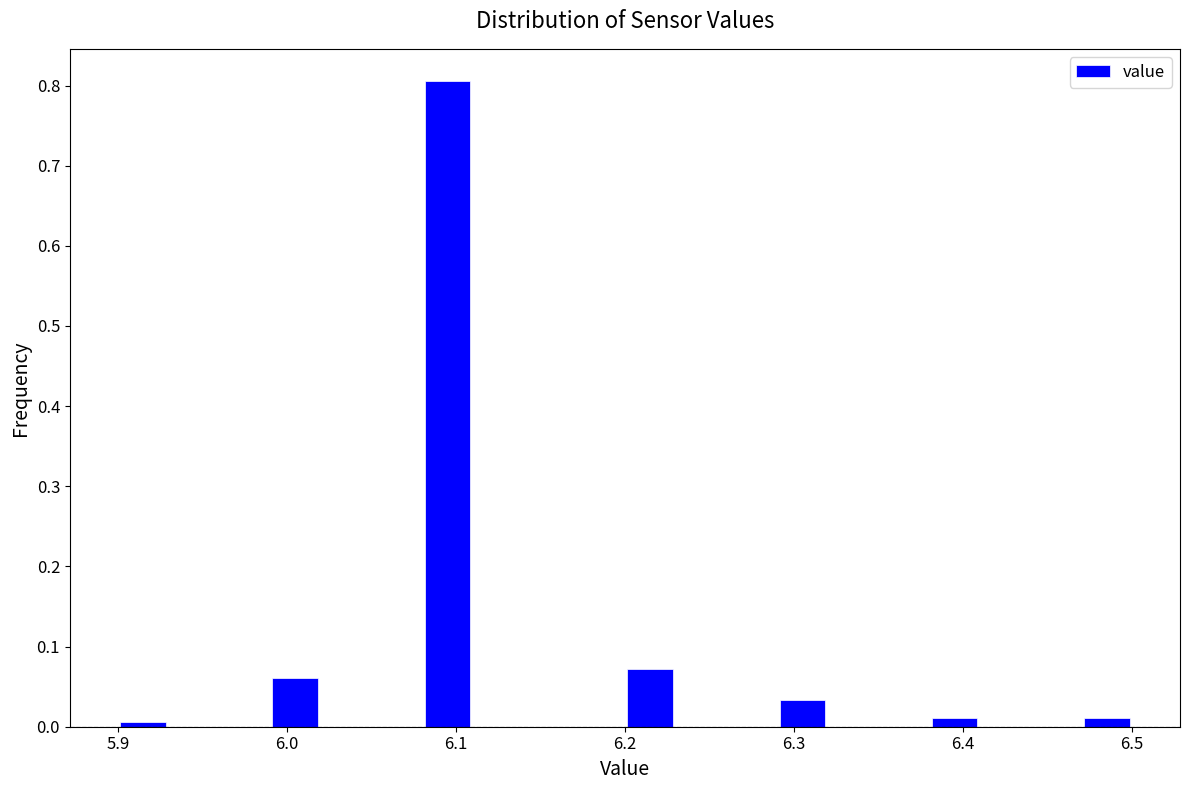

Around what value on the x-axis is the tallest bar? Give the approximate position of its centre, as read against the axis.

6.10